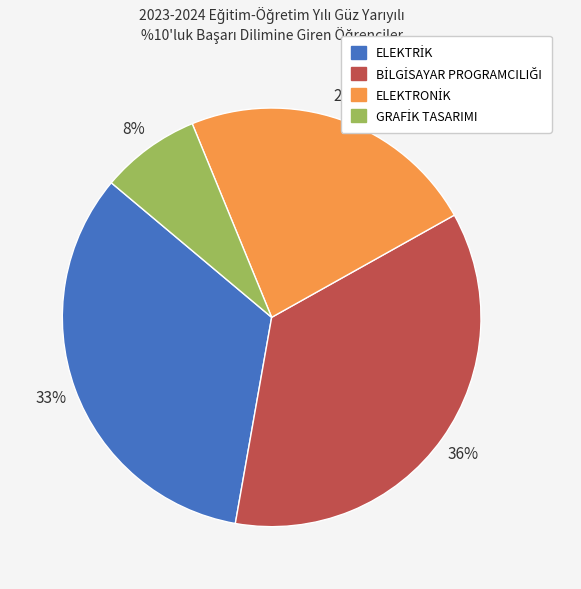

To the nearest percent, what is the average slice percentage?

25%